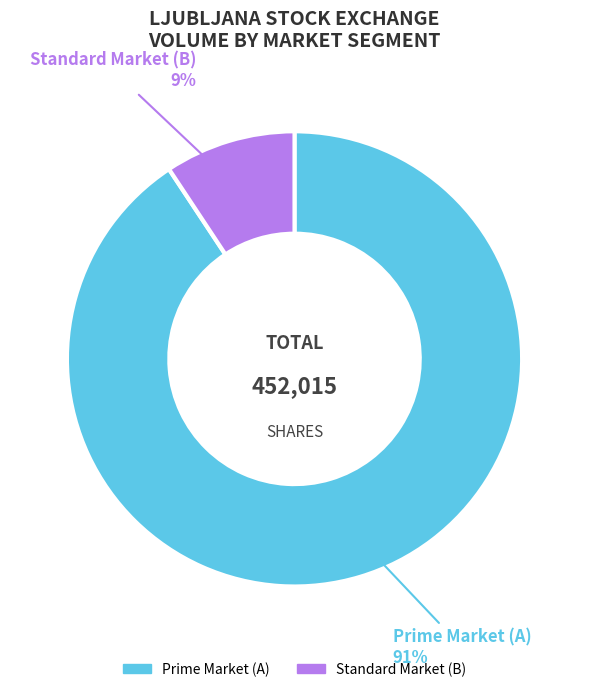

How many segments does this pie chart have?

2